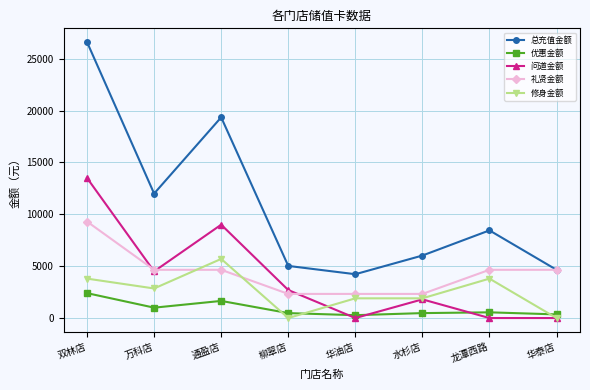

Rank the series by their maximum value, from highest to lowest.

总充值金额, 问道金额, 礼贤金额, 修身金额, 优惠金额